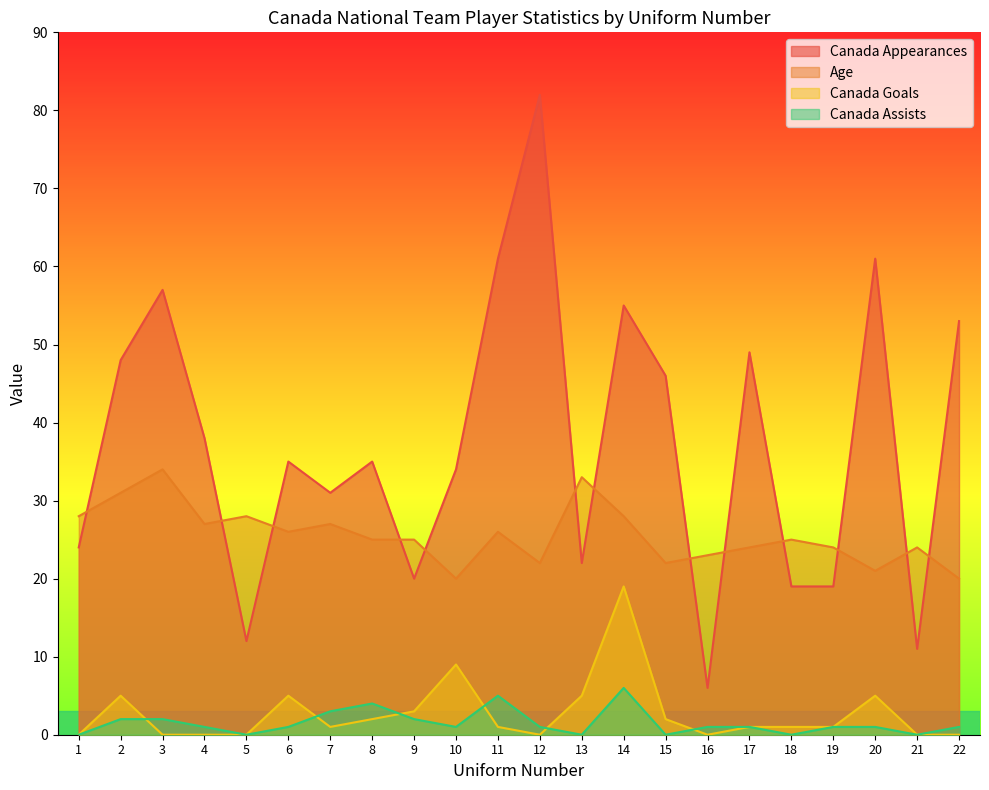

Reading left to right, what are all the values shown in this chart?

Canada Appearances: 24	48	57	38	12	35	31	35	20	34	61	82	22	55	46	6	49	19	19	61	11	53
Age: 28	31	34	27	28	26	27	25	25	20	26	22	33	28	22	23	24	25	24	21	24	20
Canada Goals: 0	5	0	0	0	5	1	2	3	9	1	0	5	19	2	0	1	1	1	5	0	0
Canada Assists: 0	2	2	1	0	1	3	4	2	1	5	1	0	6	0	1	1	0	1	1	0	1